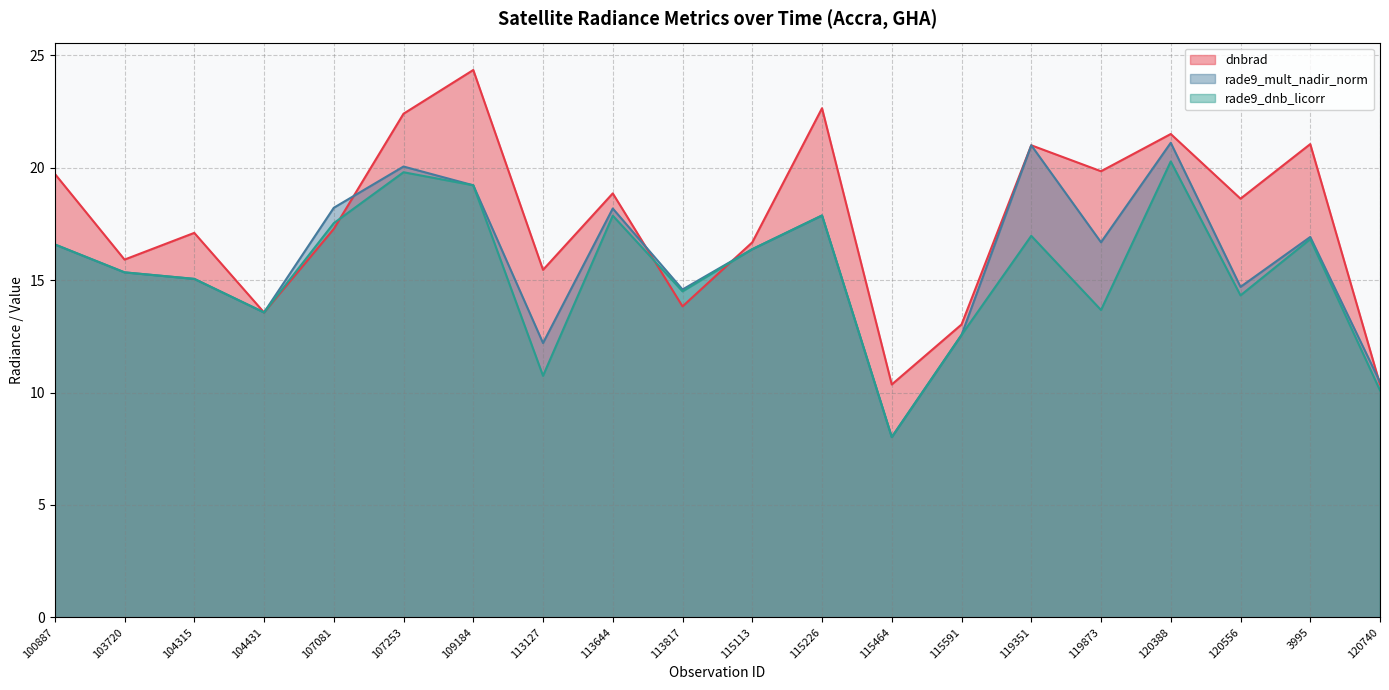

How many data points does each series have?

20